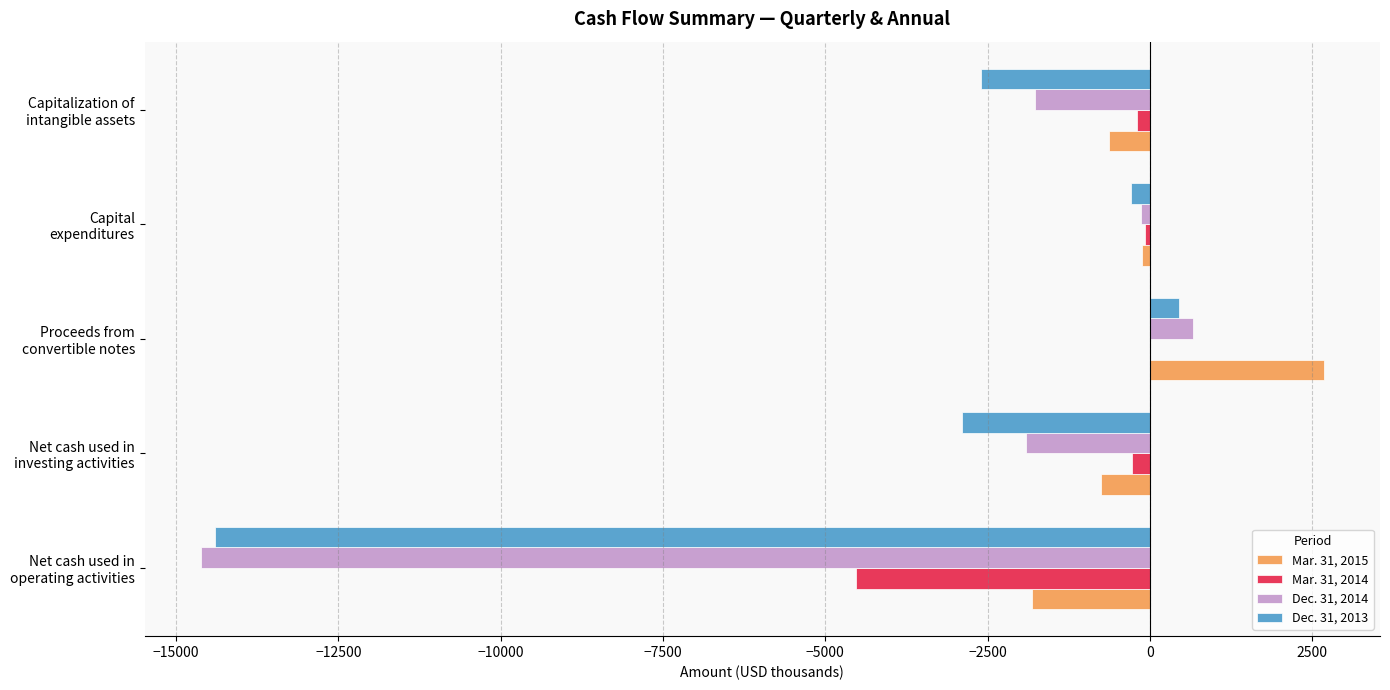

At which category is the sum across all series the highest?

Proceeds from
convertible notes